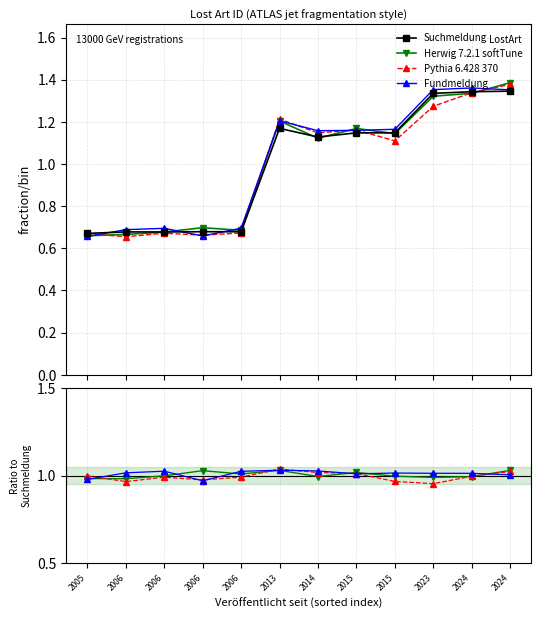

What is the average value of the Fundmeldung series?

1.0